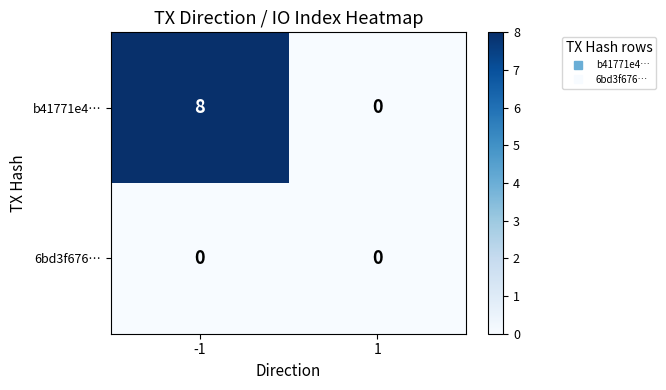

Is the value of b41771e4… at -1 greater than the value of 6bd3f676… at 1?

Yes